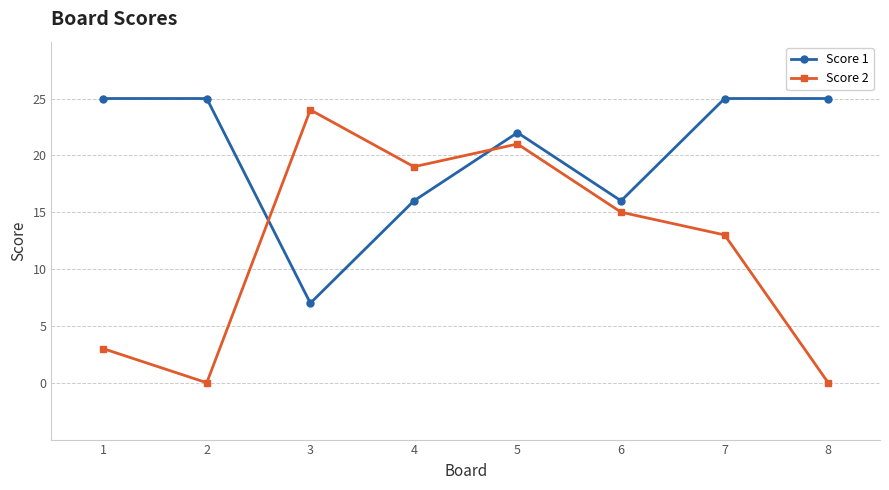

What are all the series names shown in the legend?

Score 1, Score 2